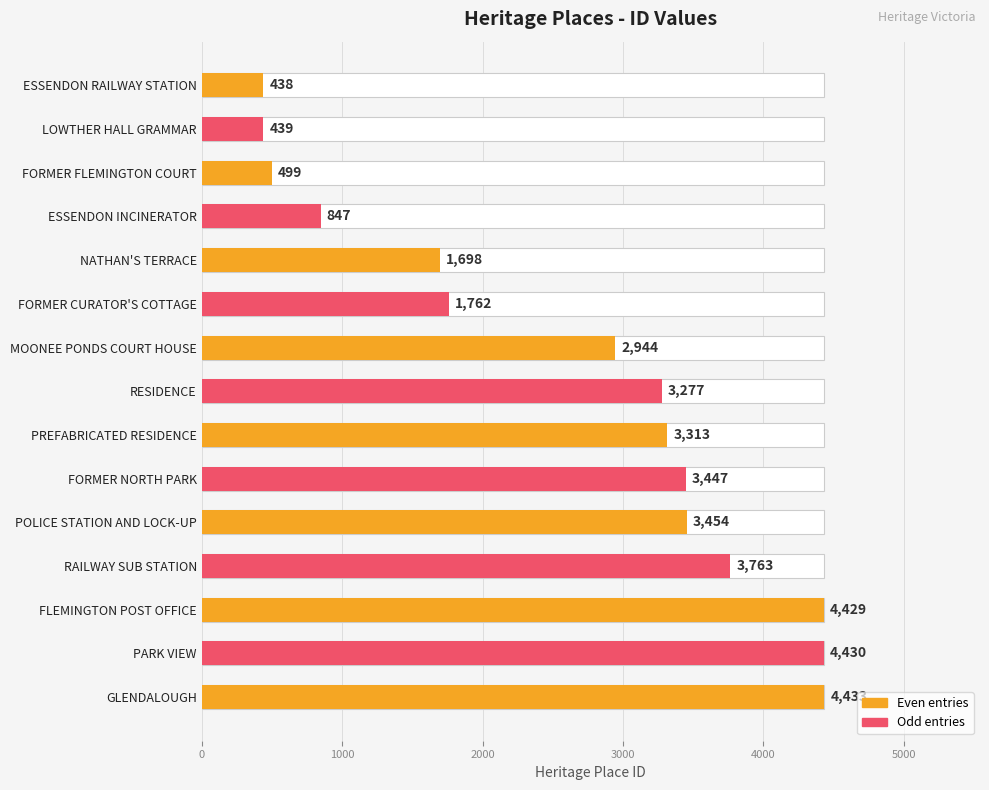

Which has a higher value, FORMER NORTH PARK or ESSENDON RAILWAY STATION?

FORMER NORTH PARK